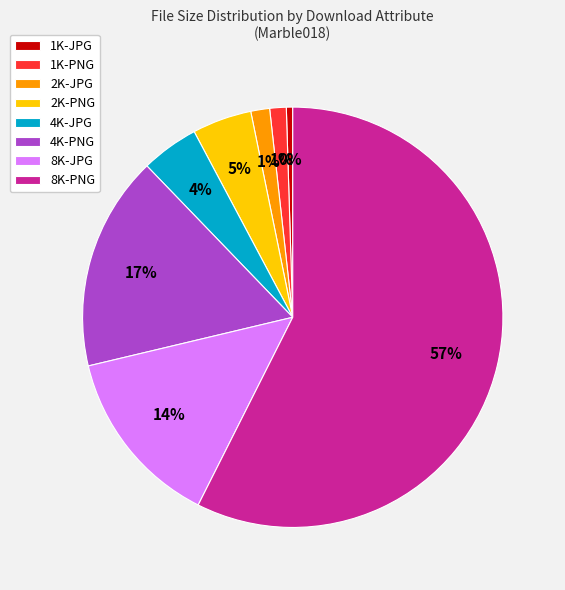

To the nearest percent, what portion does 2K-PNG represent?

5%